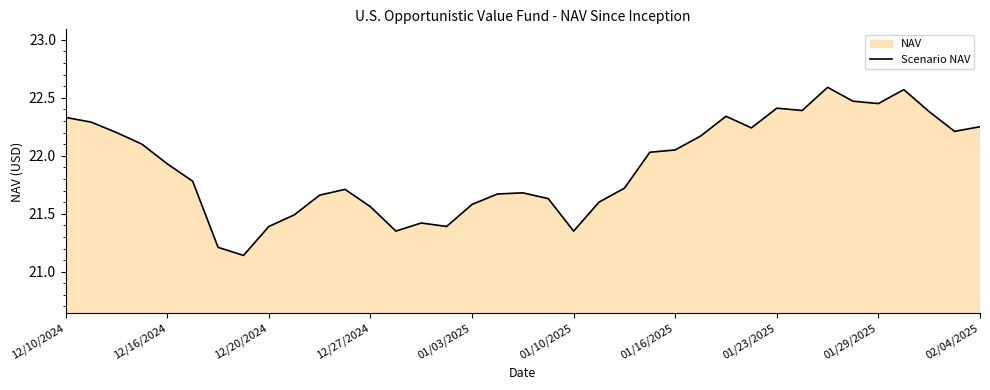

The chart shows a value of 21.6 at 01/03/2025. True or false?

True